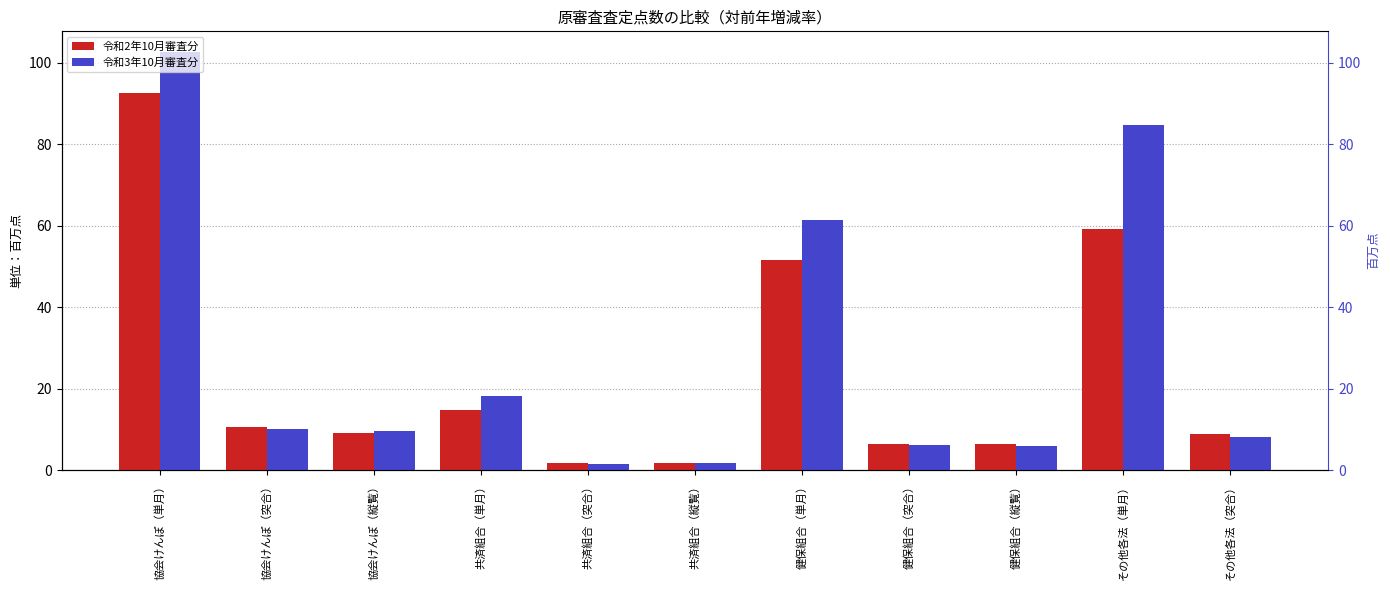

How many groups of bars are there?

11